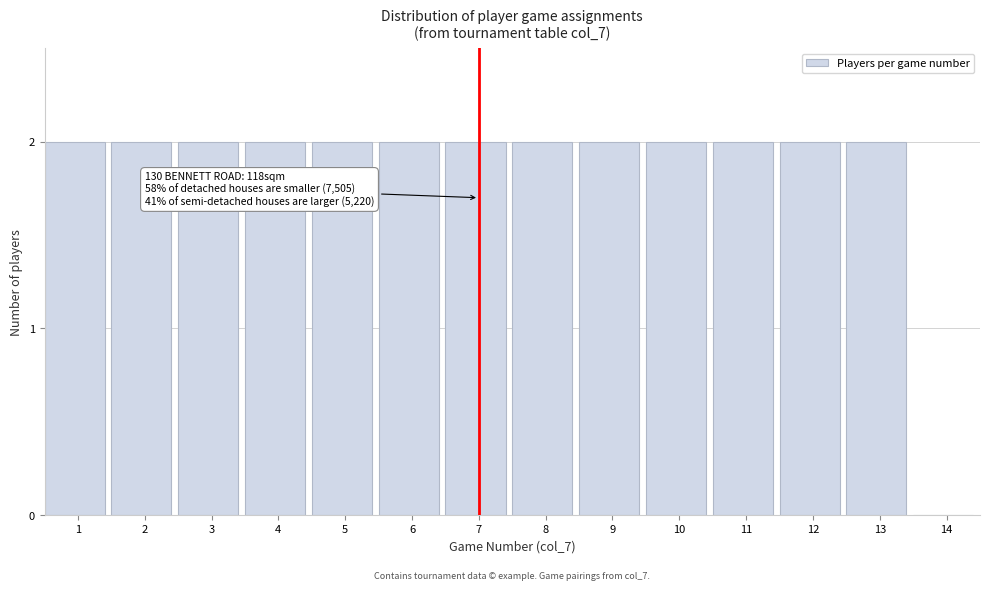

Reading left to right, transcribe all the data shown in this chart.

1=2	2=2	3=2	4=2	5=2	6=2	7=2	8=2	9=2	10=2	11=2	12=2	13=2	14=0